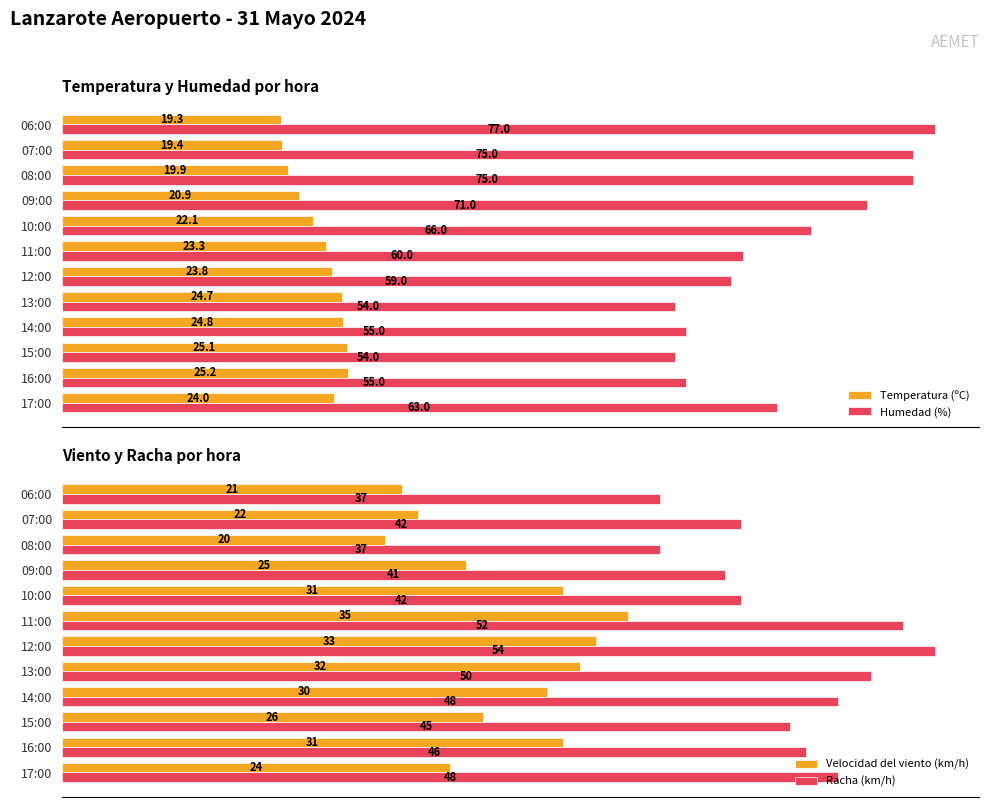

How many bars are there in total?

48